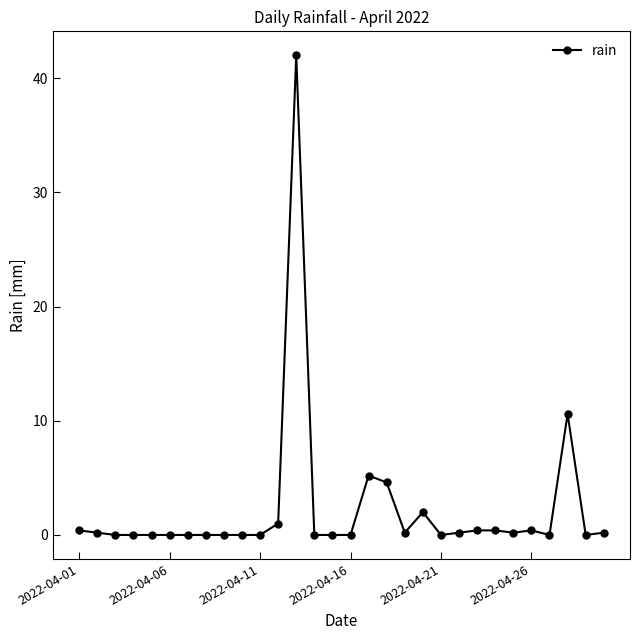

What is the difference between the maximum and second lowest values?

42.0